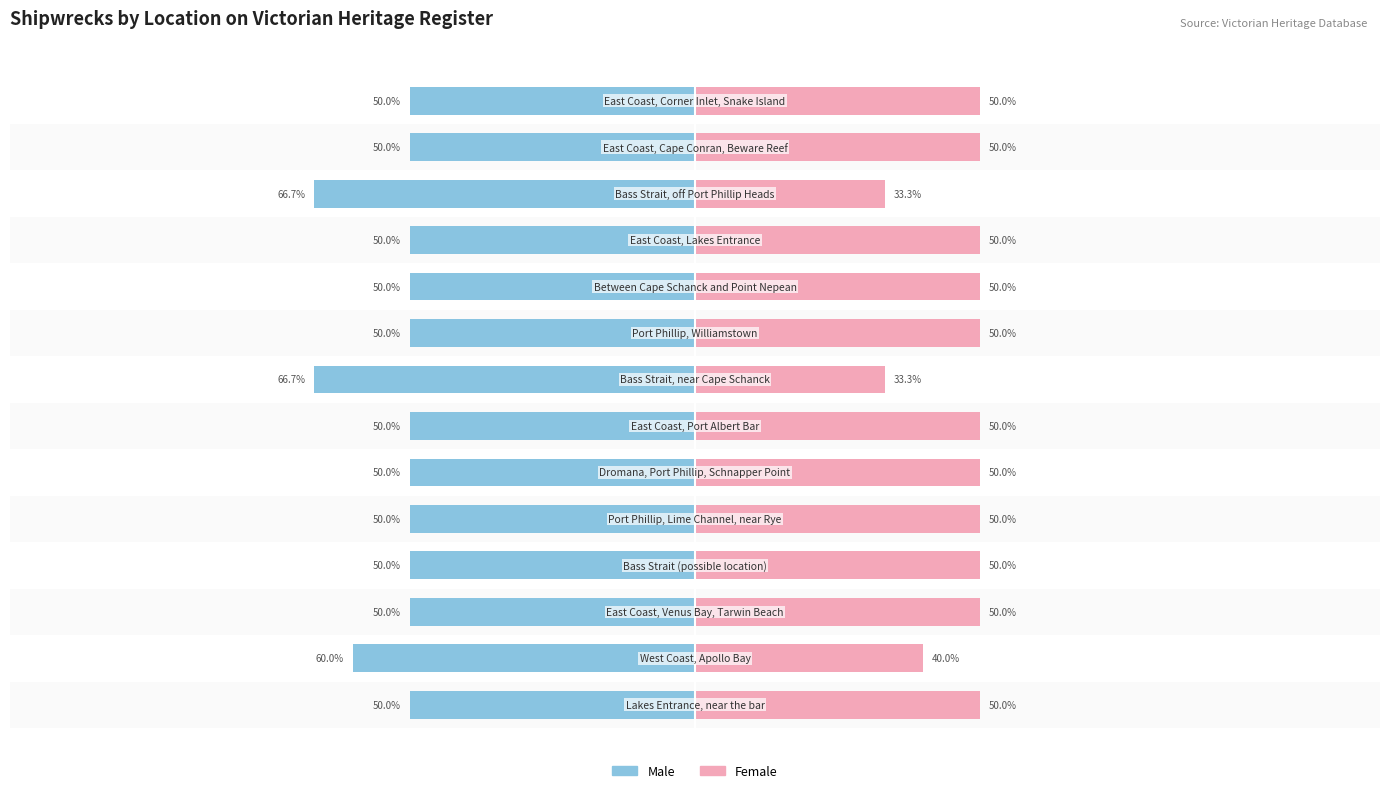

At how many categories does at least one series exceed 33?

14